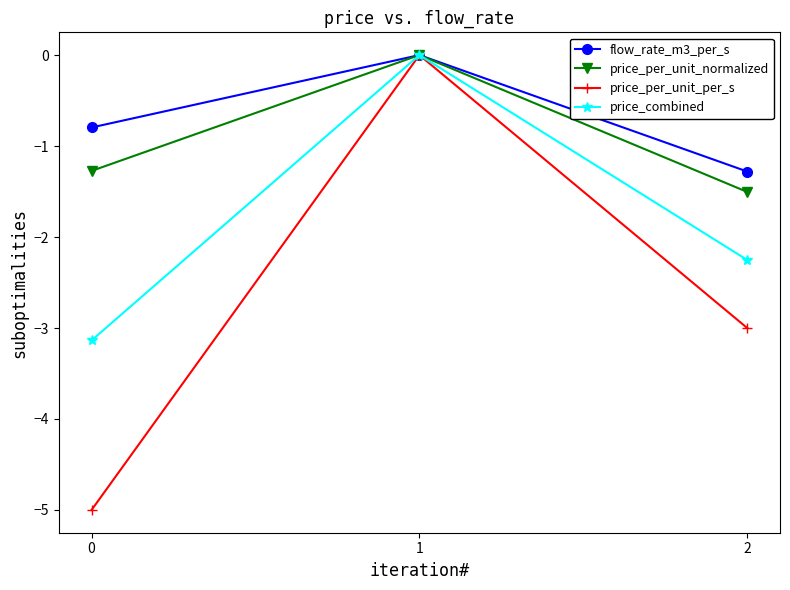

How many data points does each series have?

3